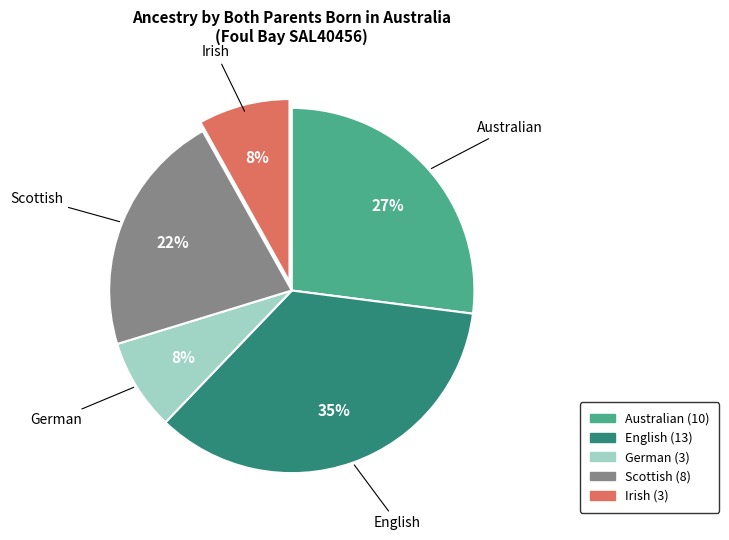

Does Australian account for over 50% of the chart?

No